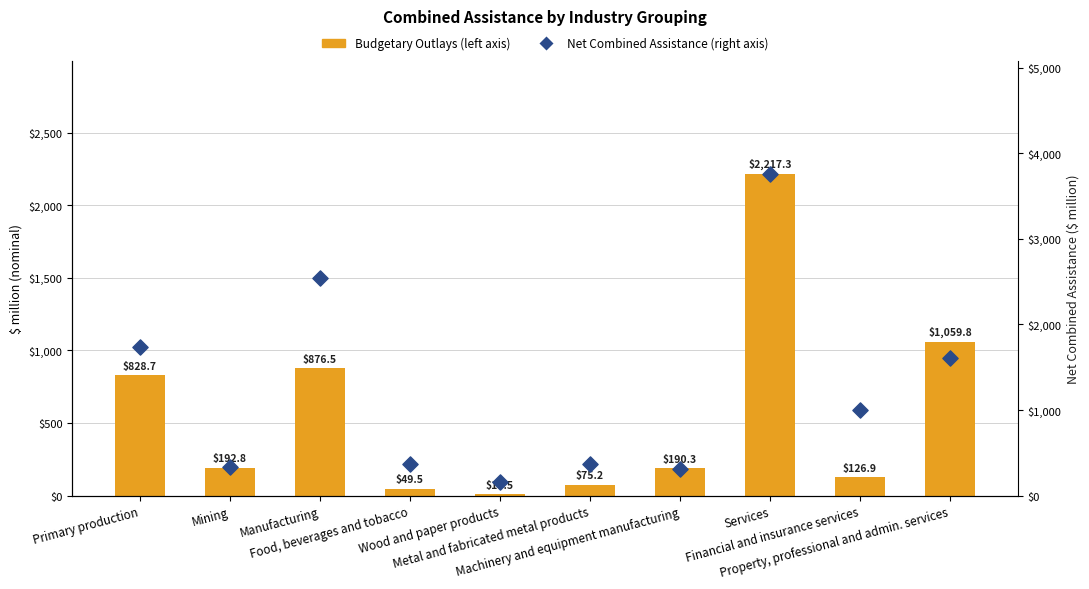

Which series contains the highest Y value?

Net Combined Assistance (right axis)